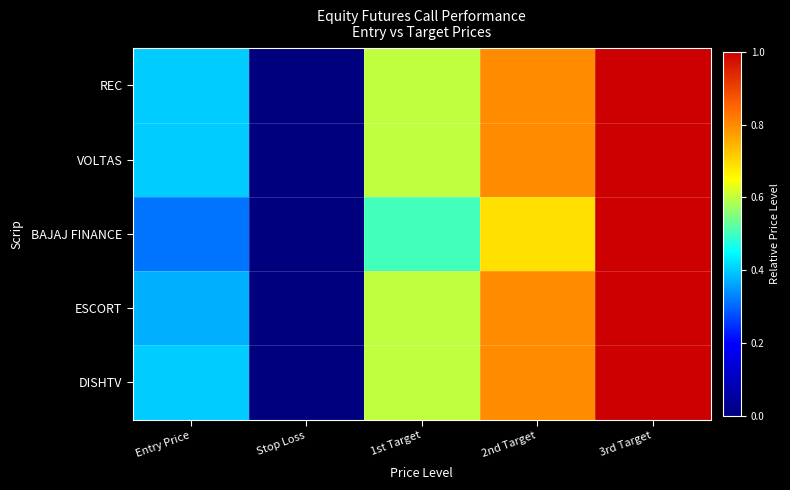

Between 1st Target and 3rd Target, which series saw the biggest shift?

BAJAJ FINANCE